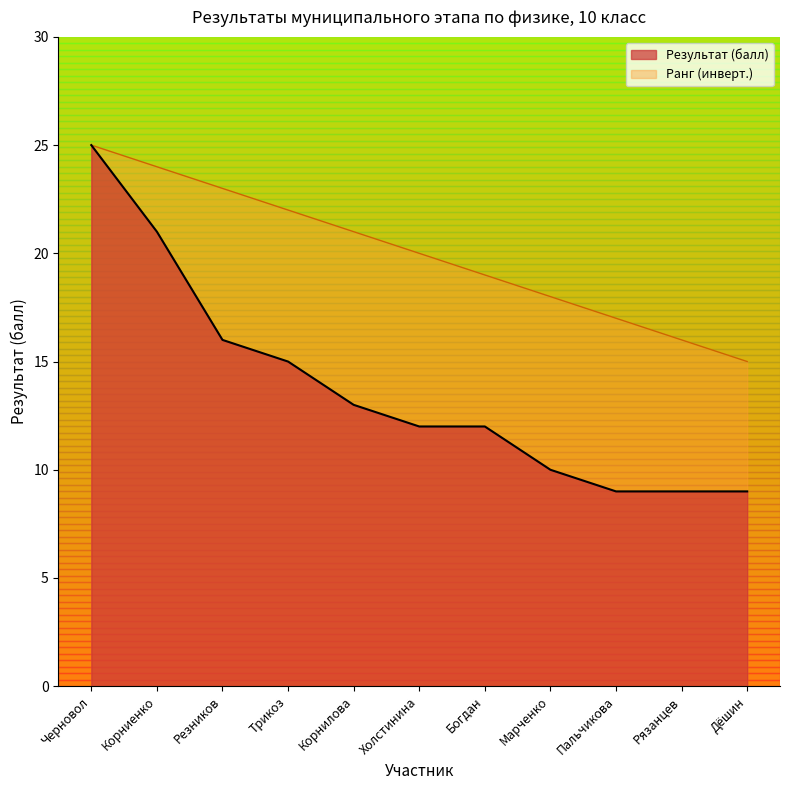

What is the highest value of the Результат (балл) series?

25